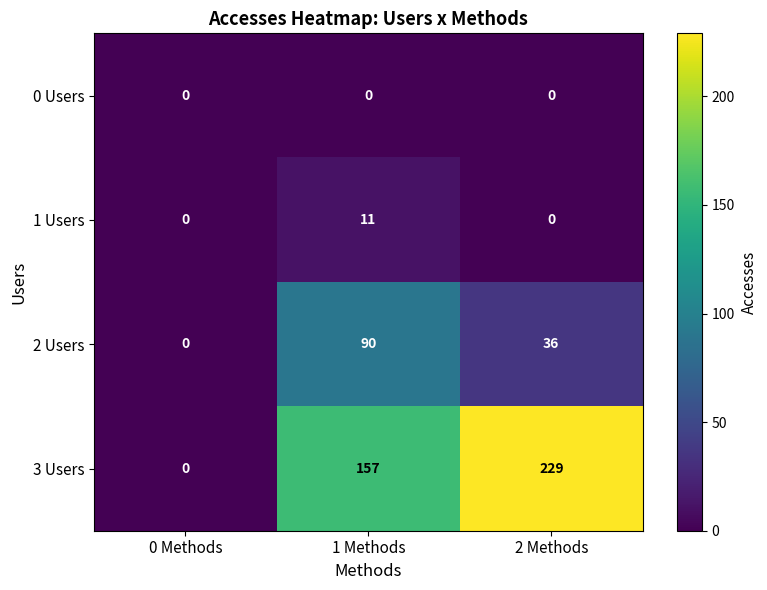

List the series in order of their peak value, lowest first.

0 Users, 1 Users, 2 Users, 3 Users